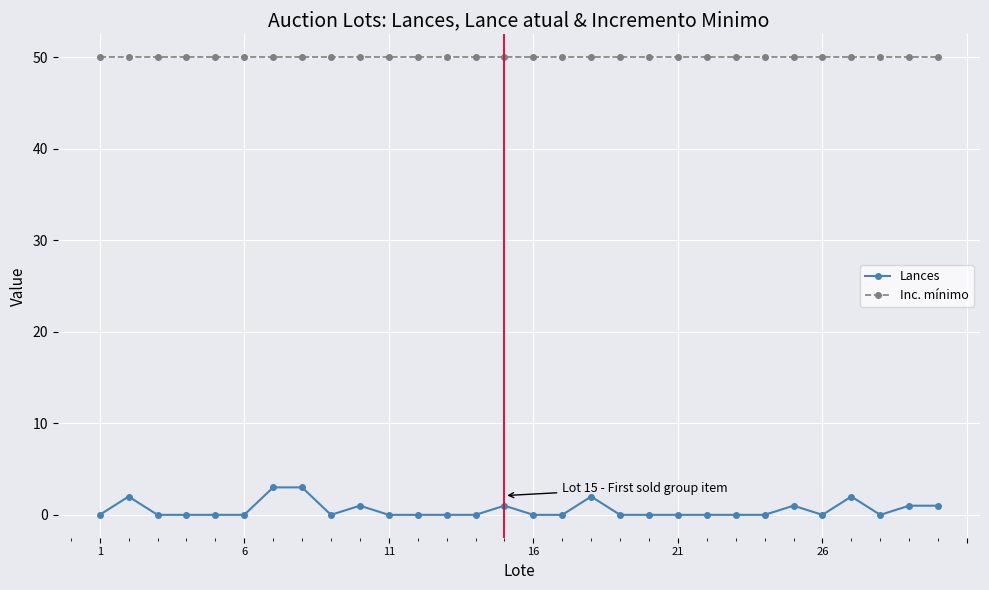

How many series are shown in this chart?

2